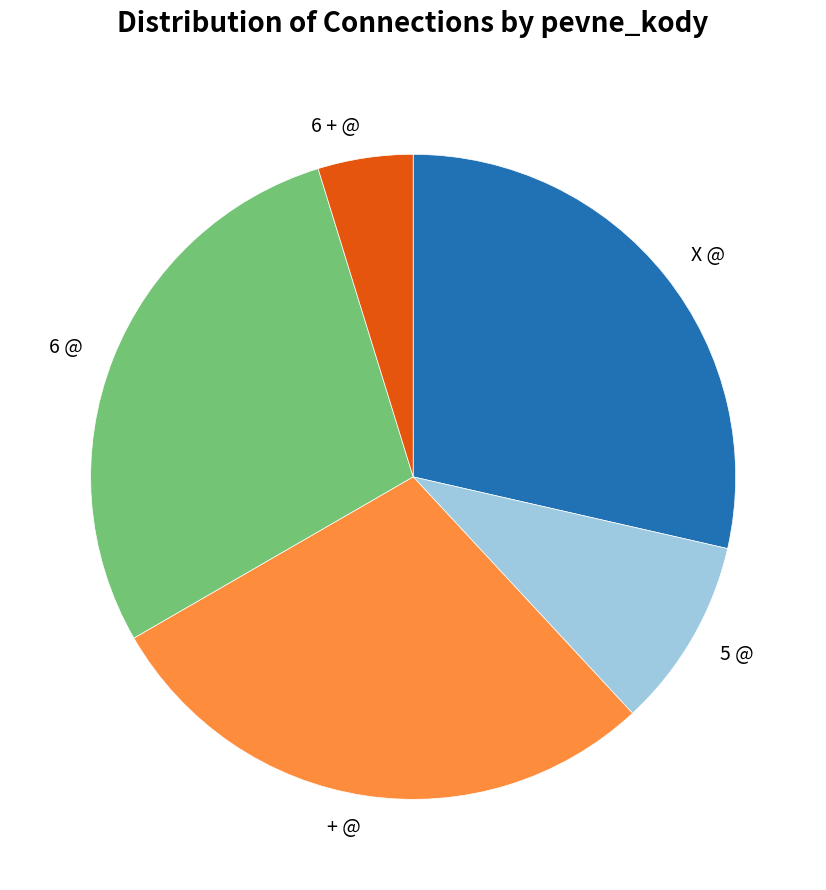

How many slices are in this pie chart?

5